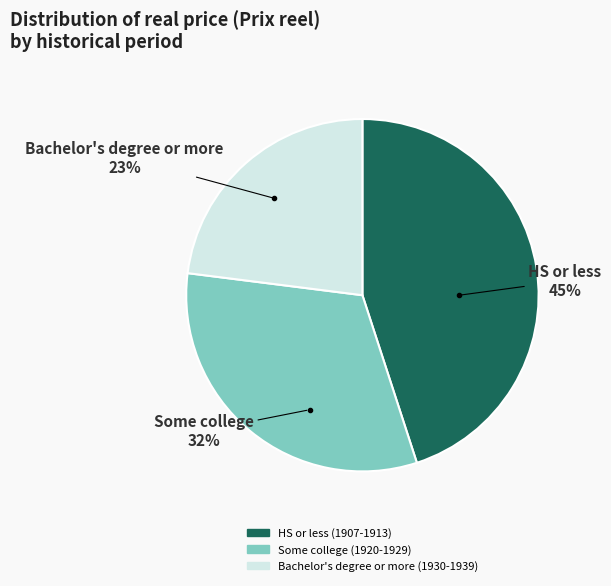

How many segments does this pie chart have?

3